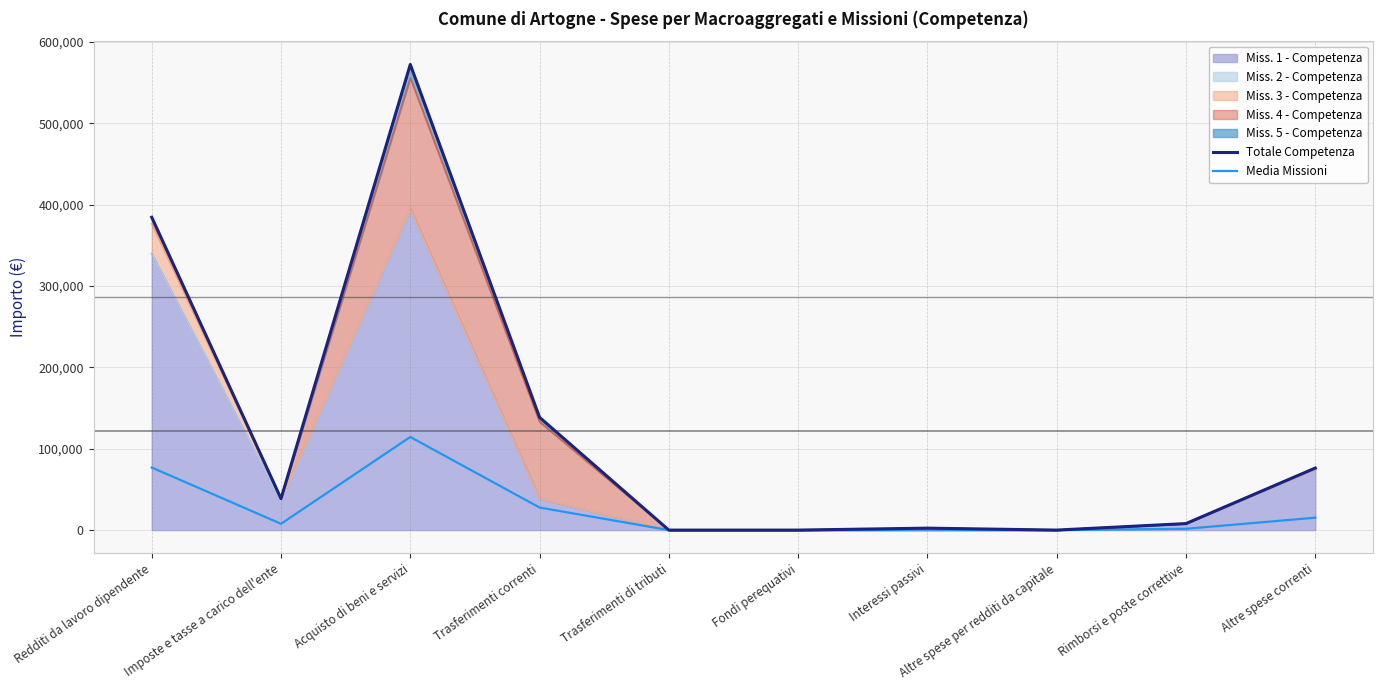

True or false: Totale Competenza has more than 1 interior local peaks.

True